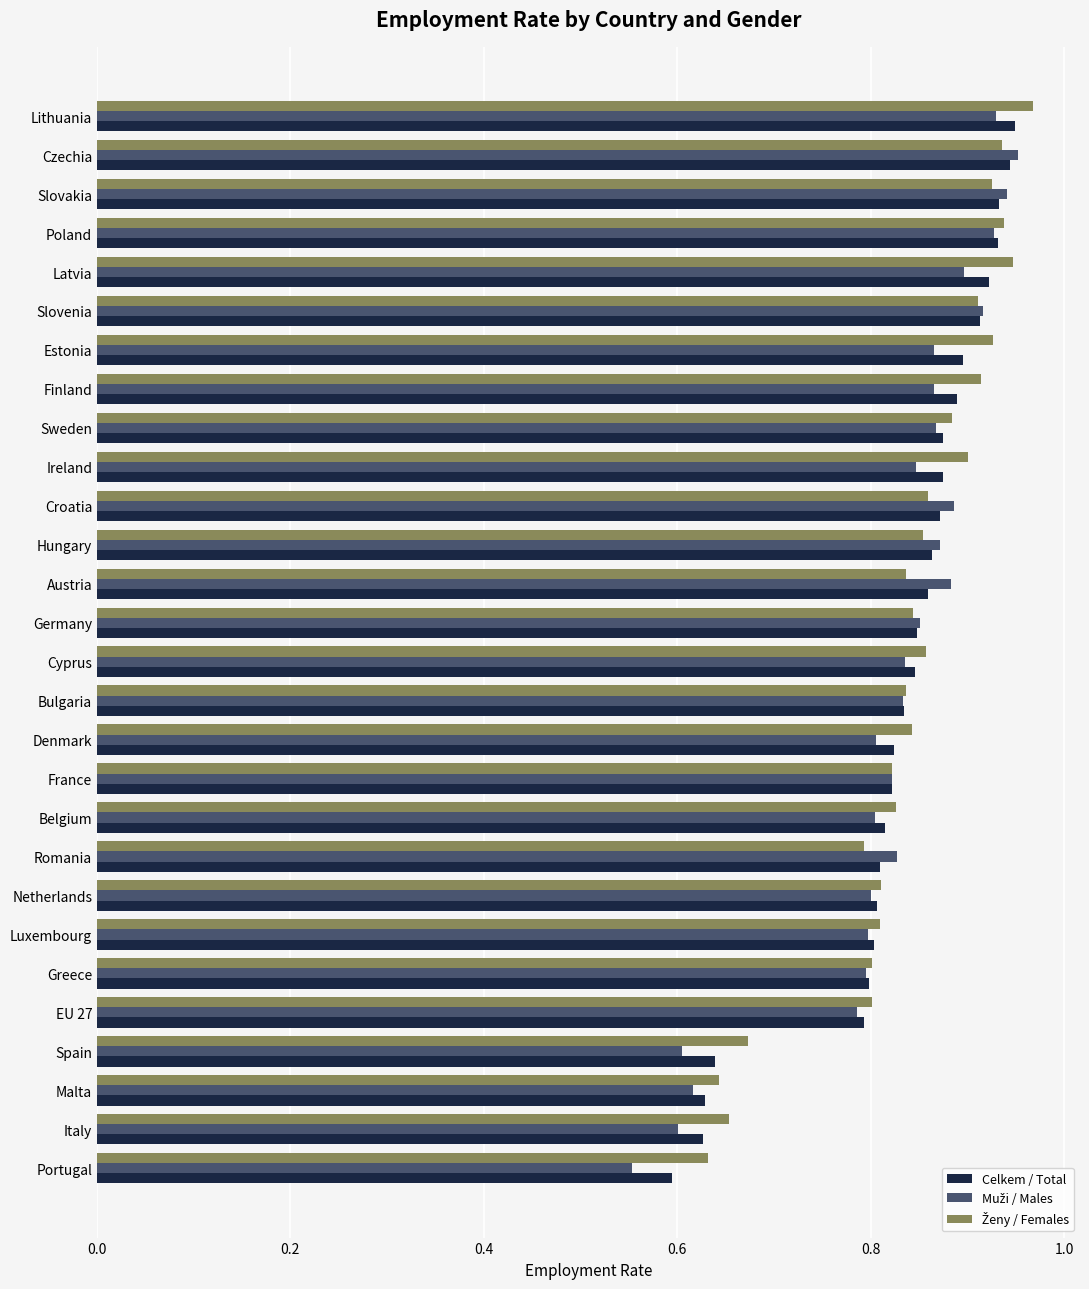

At how many categories does at least one series exceed 0?

28